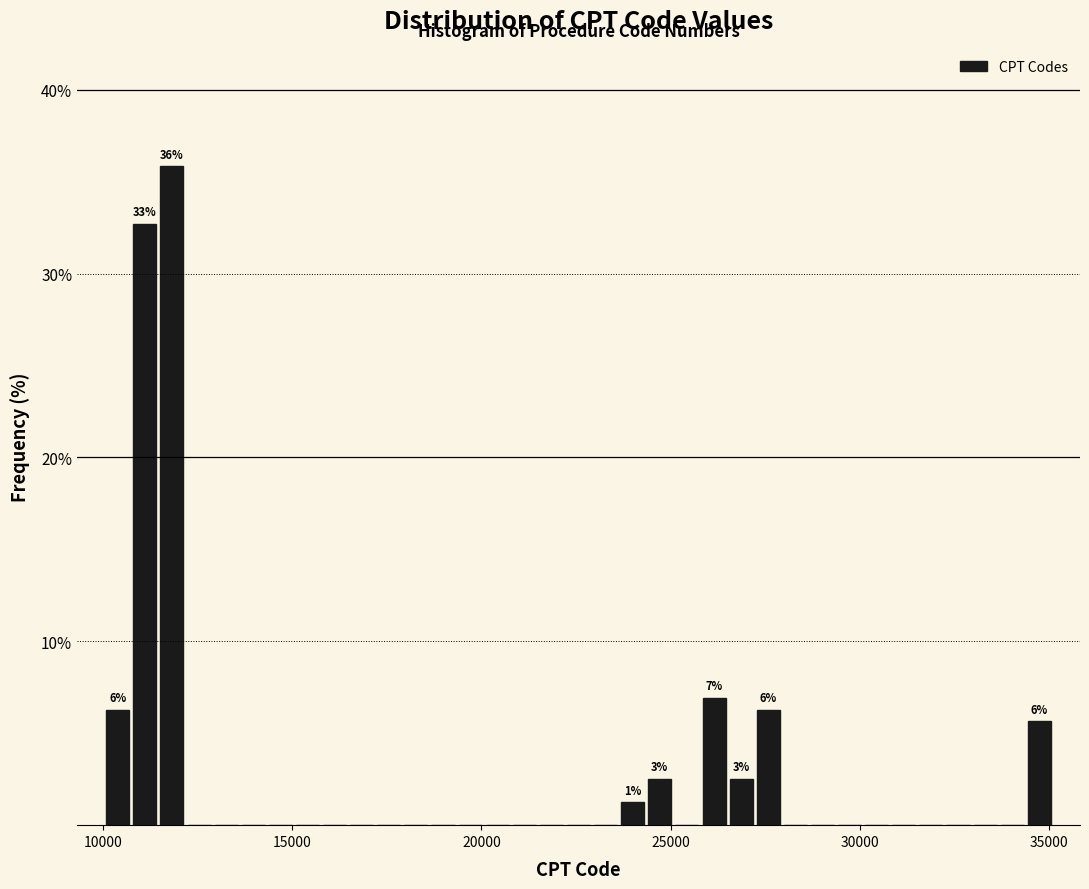

Read against the x-axis, roughly where is the centre of the tallest bar?

12000